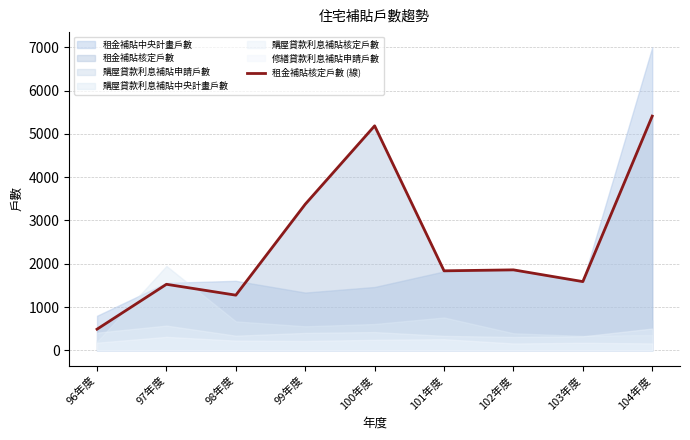

Where does the data first go above 1838?

99年度